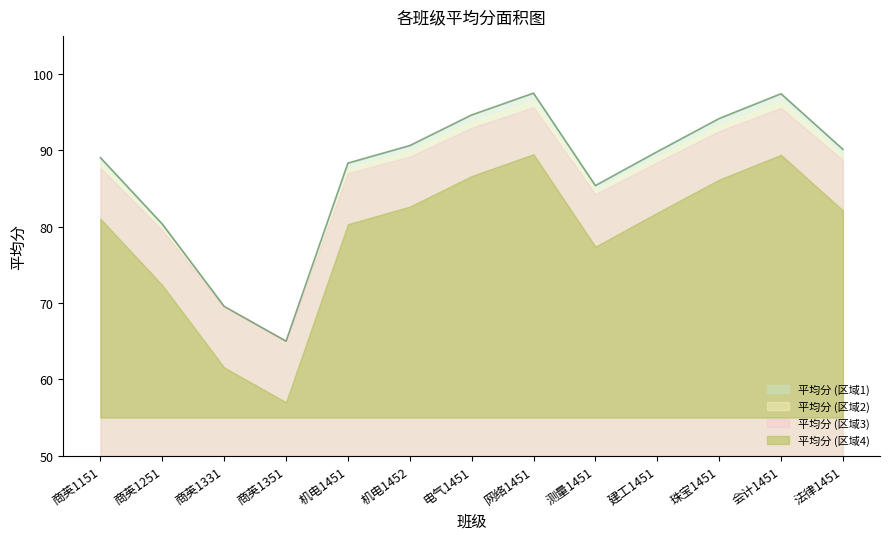

Which category has the highest value across all series?

网络1451